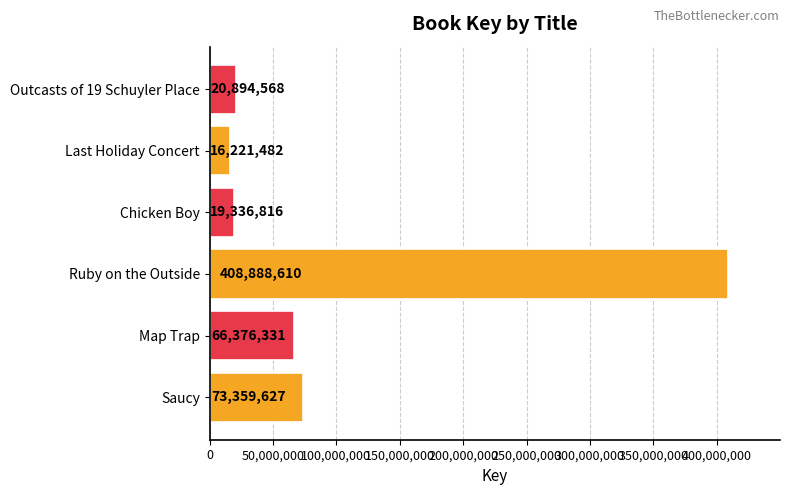

Which category has the lowest value across all series?

Last Holiday Concert